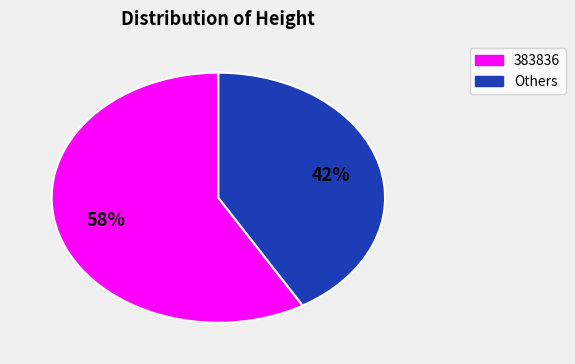

Does any single category account for the majority?

Yes